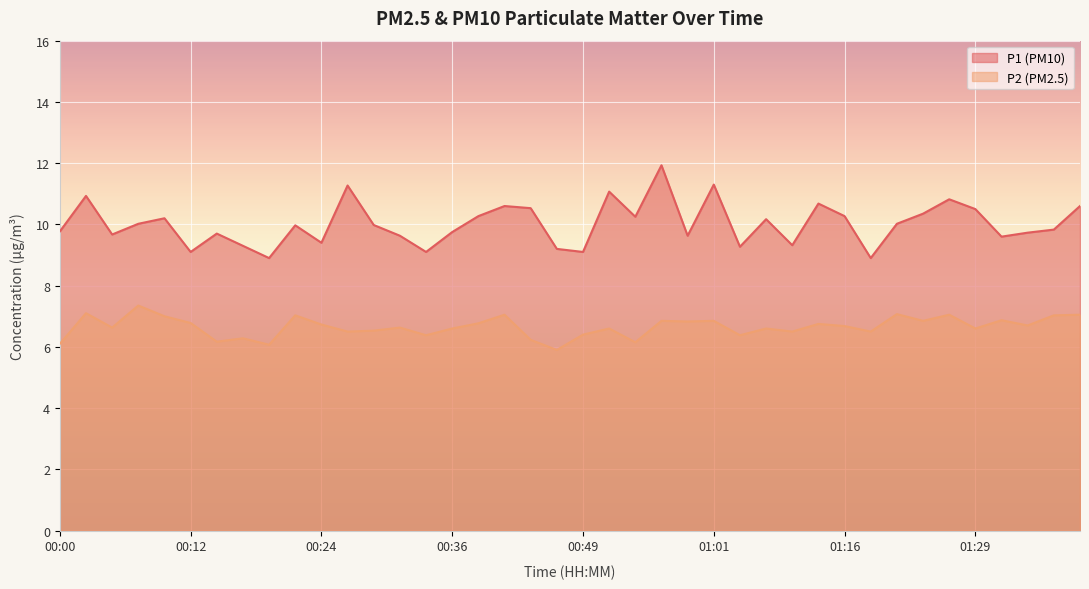

Reading left to right, what are all the values shown in this chart?

P1: 00:00=9.8	00:02=10.9	00:05=9.7	00:07=10.0	00:10=10.2	00:12=9.1	00:15=9.7	00:17=9.3	00:19=8.9	00:22=10.0	00:24=9.4	00:27=11.3	00:29=10.0	00:32=9.6	00:34=9.1	00:36=9.8	00:39=10.3	00:41=10.6	00:44=10.5	00:46=9.2	00:49=9.1	00:51=11.1	00:54=10.2	00:56=11.9	00:58=9.6	01:01=11.3	01:03=9.3	01:06=10.2	01:08=9.3	01:14=10.7	01:16=10.3	01:19=8.9	01:22=10.0	01:24=10.3	01:27=10.8	01:29=10.5	01:32=9.6	01:34=9.7	01:37=9.8	01:39=10.6
P2: 00:00=6.1	00:02=7.1	00:05=6.6	00:07=7.3	00:10=7.0	00:12=6.8	00:15=6.2	00:17=6.3	00:19=6.1	00:22=7.0	00:24=6.7	00:27=6.5	00:29=6.5	00:32=6.6	00:34=6.4	00:36=6.6	00:39=6.8	00:41=7.0	00:44=6.2	00:46=5.9	00:49=6.4	00:51=6.6	00:54=6.2	00:56=6.8	00:58=6.8	01:01=6.8	01:03=6.4	01:06=6.6	01:08=6.5	01:14=6.8	01:16=6.7	01:19=6.5	01:22=7.1	01:24=6.8	01:27=7.0	01:29=6.6	01:32=6.9	01:34=6.7	01:37=7.0	01:39=7.0